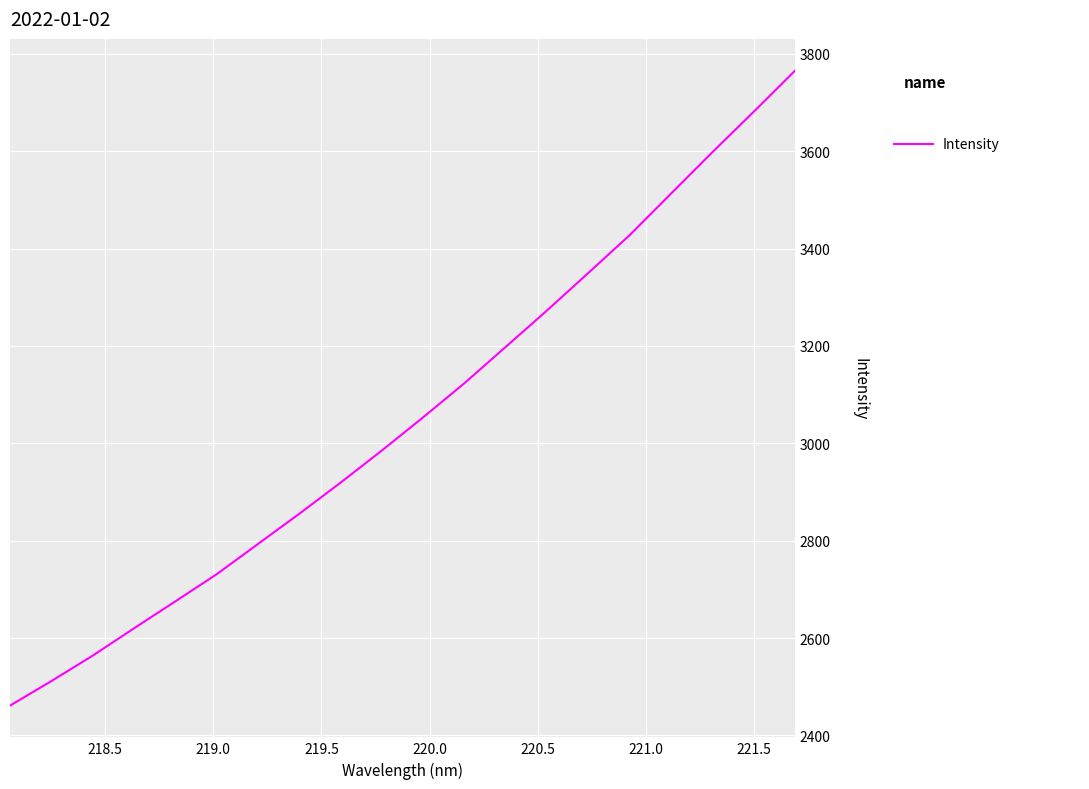

Is this an area chart (filled region under the line)?

No